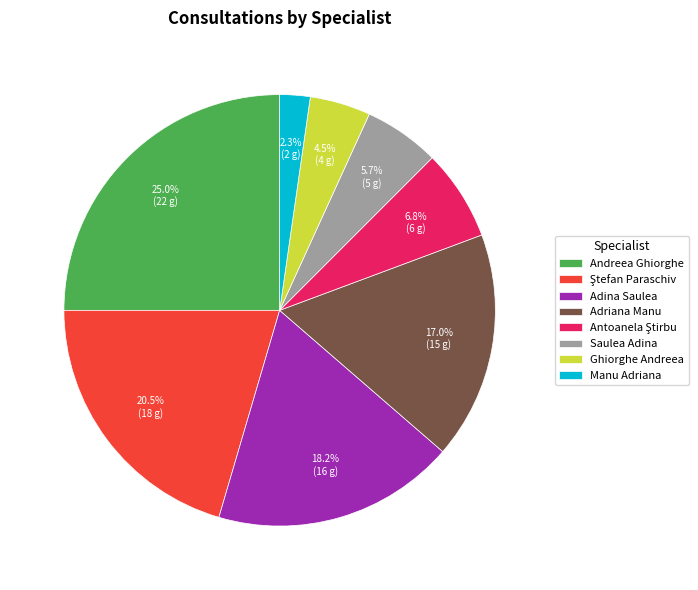

True or false: Adina Saulea accounts for 18% of the total.

True